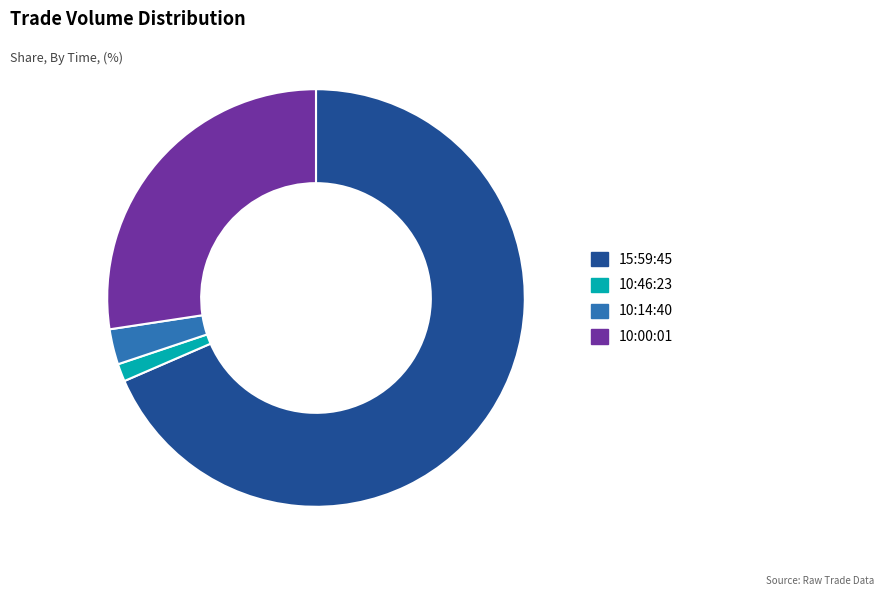

Is the sum of 10:14:40 and 15:59:45 greater than half?

Yes